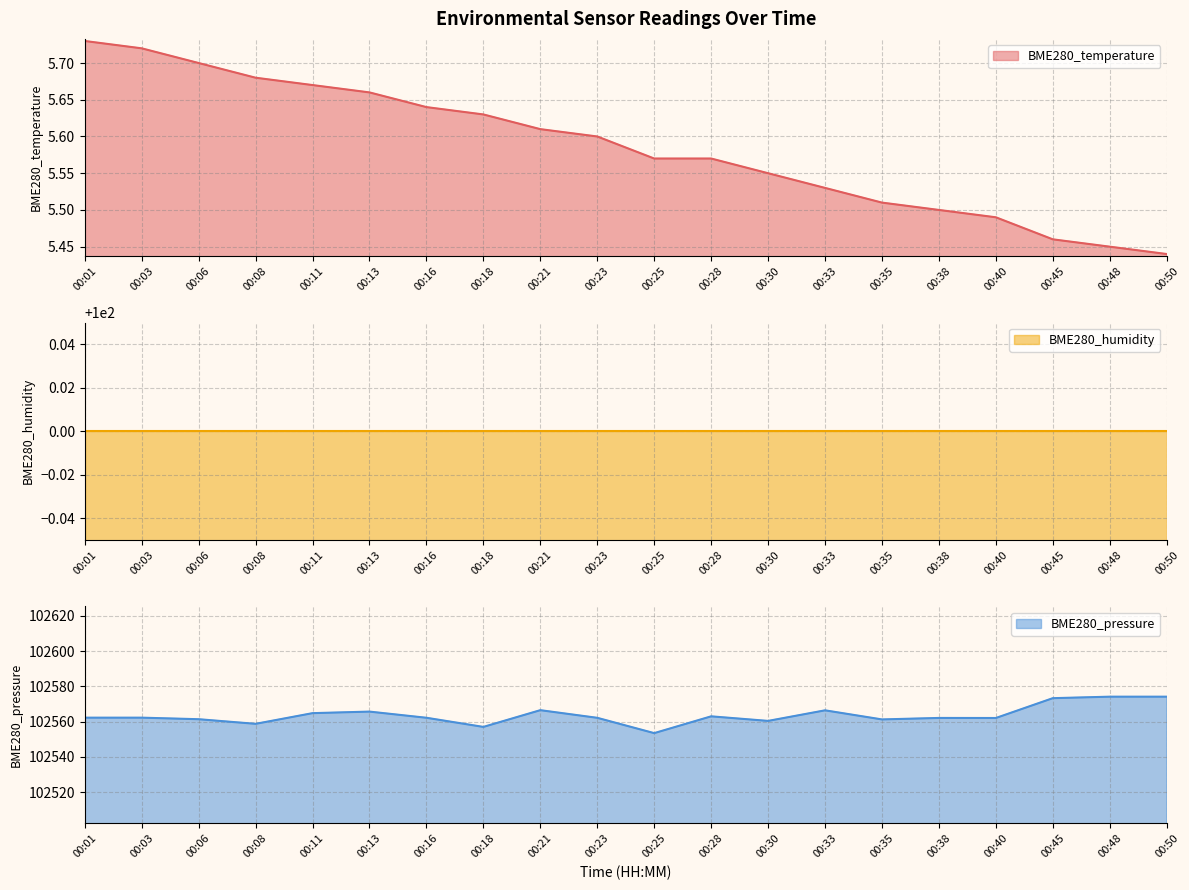

Where is BME280_temperature nearest to the value 5?

00:50